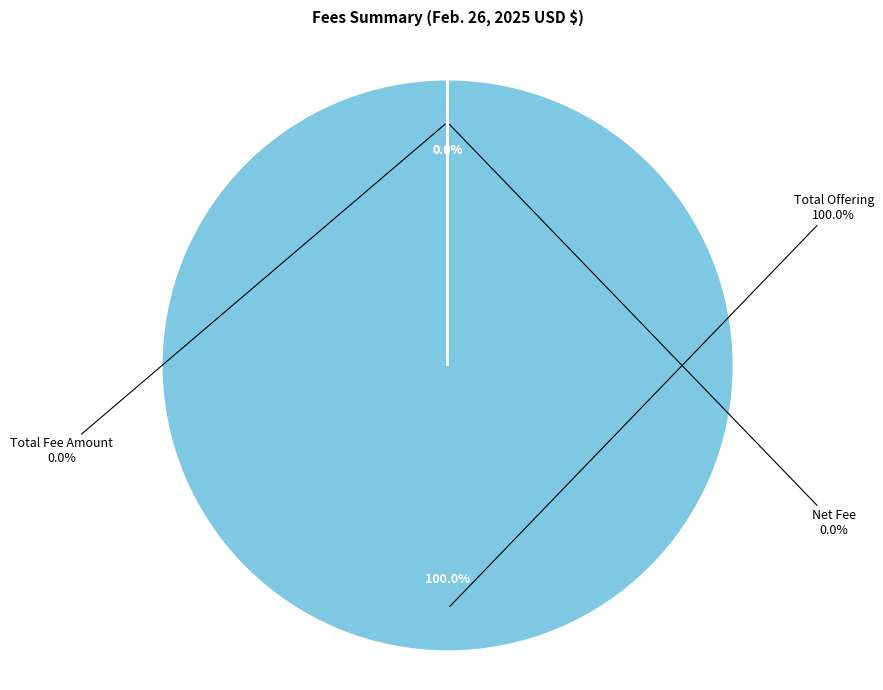

How many segments does this pie chart have?

3